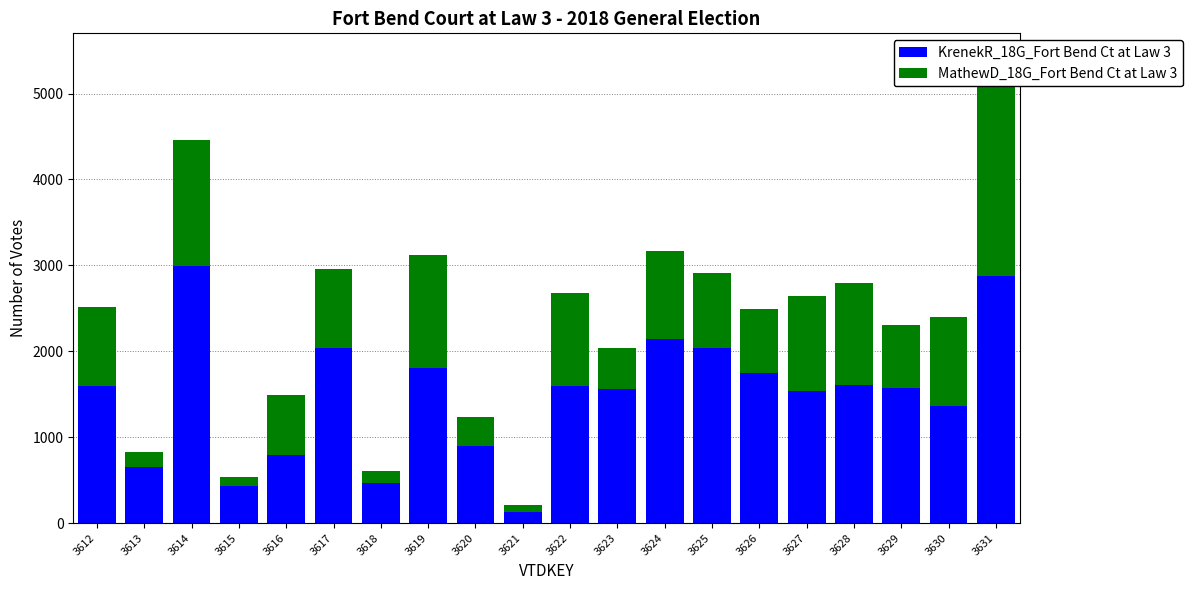

Between 3613 and 3616, which series saw the biggest shift?

MathewD_18G_Fort Bend Ct at Law 3